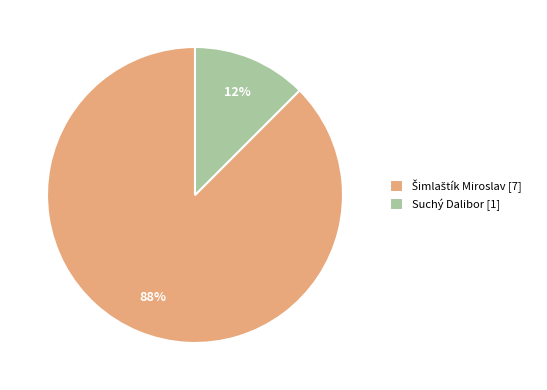

To the nearest percent, what is the average slice percentage?

50%